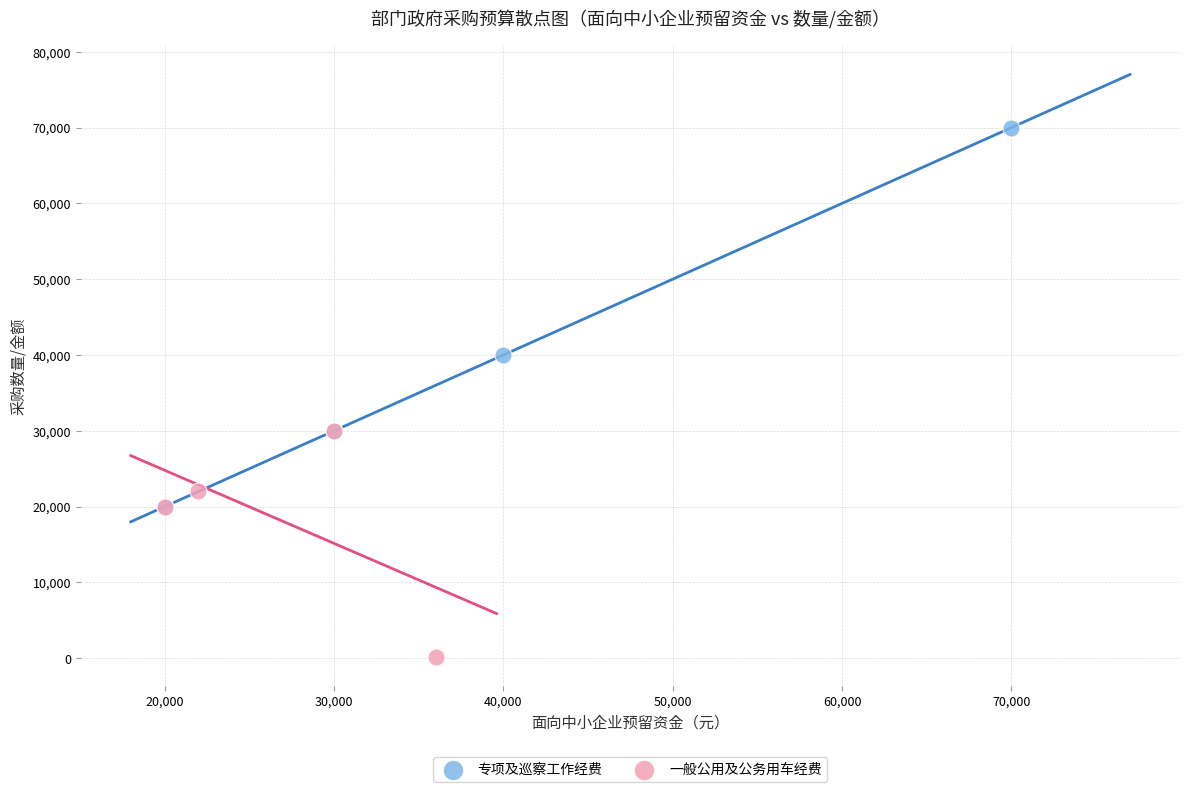

Which series reaches the maximum Y coordinate?

专项及巡察工作经费